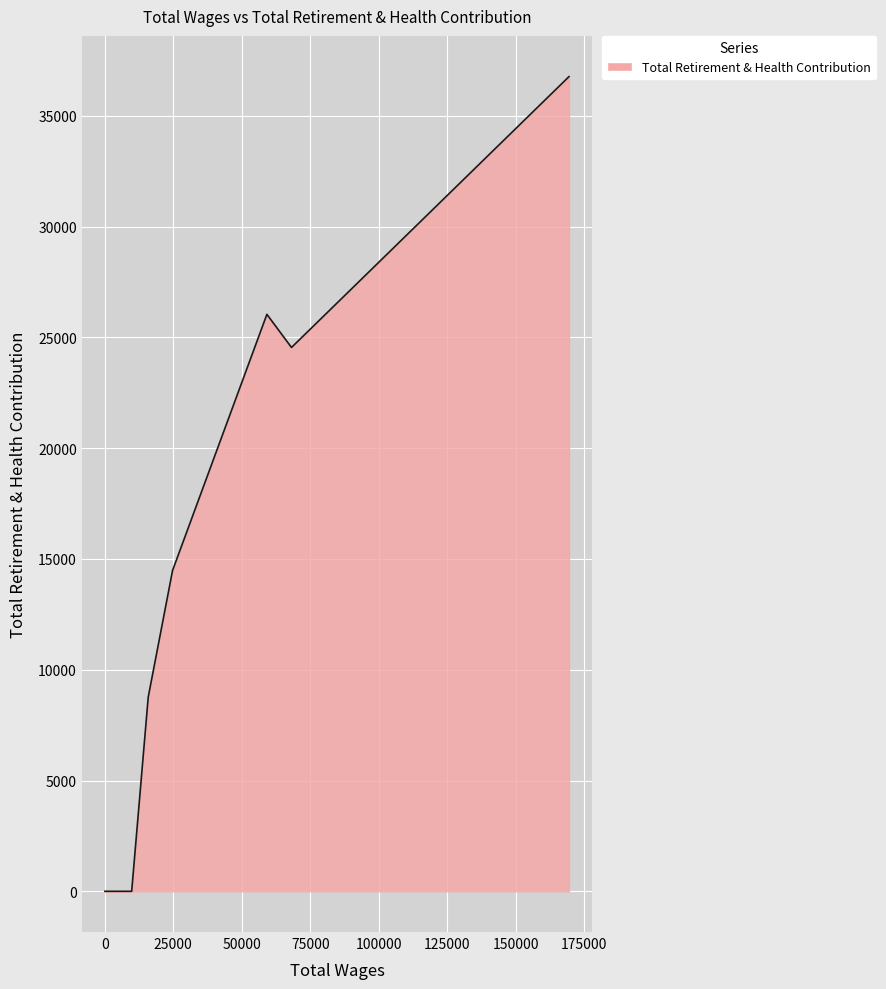

What is the greatest value displayed?

36774